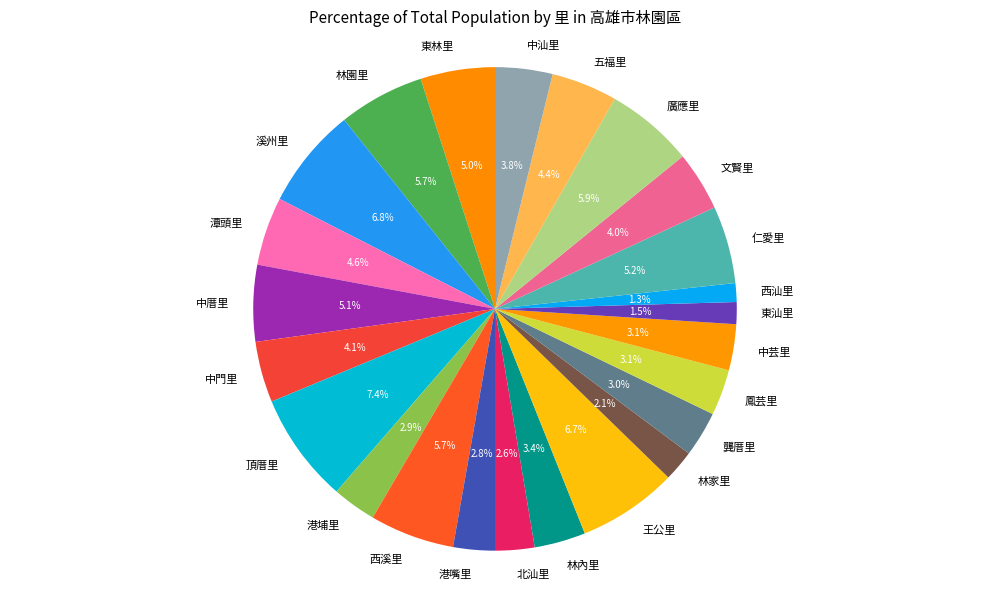

To the nearest percent, what is the combined percentage of 潭頭里 and 西汕里?

6%